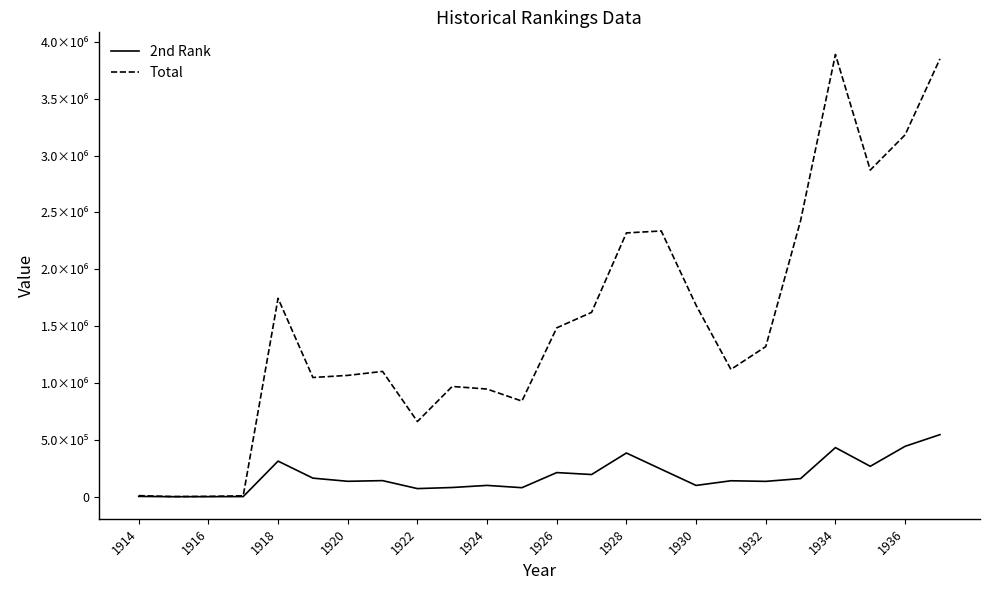

What are all the series names shown in the legend?

2nd Rank, Total